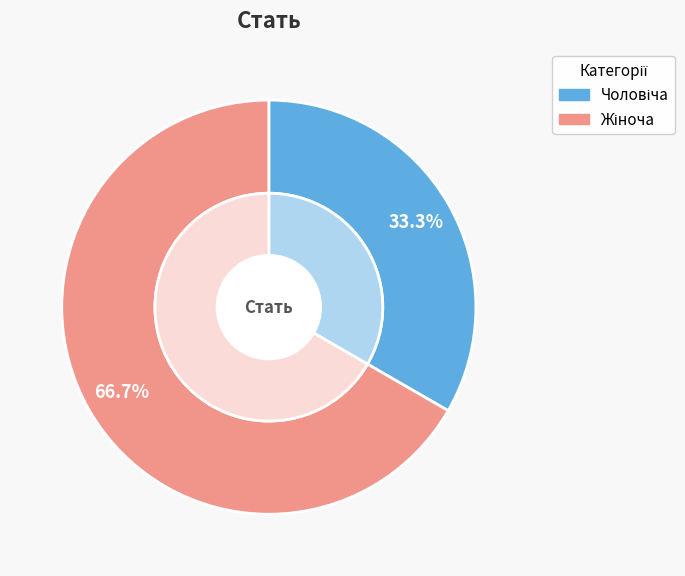

How many segments does this pie chart have?

2